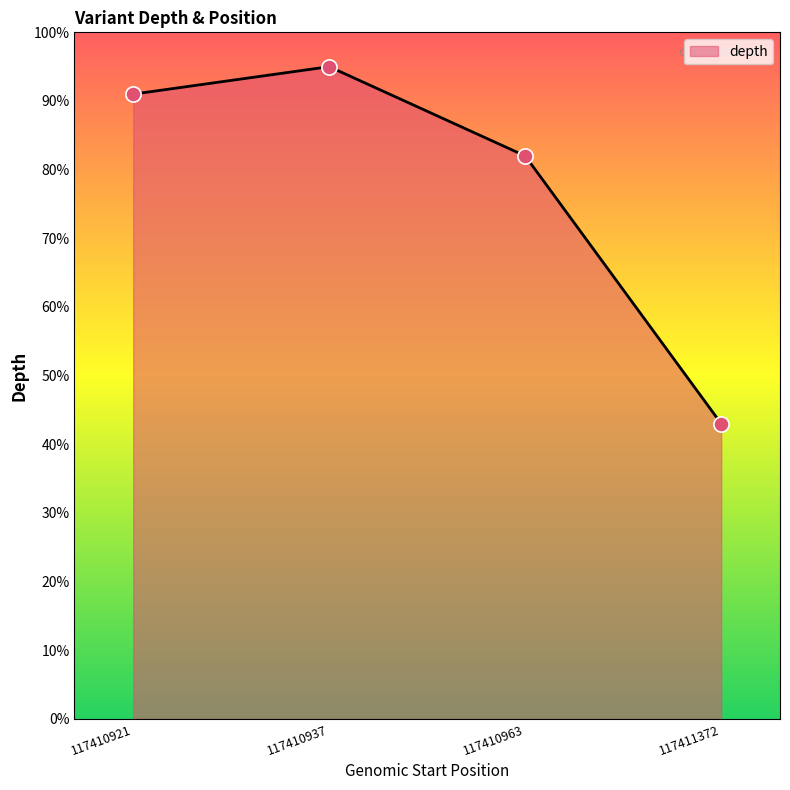

What is the ratio of the value at 117410963 to the value at 117410921?

0.9